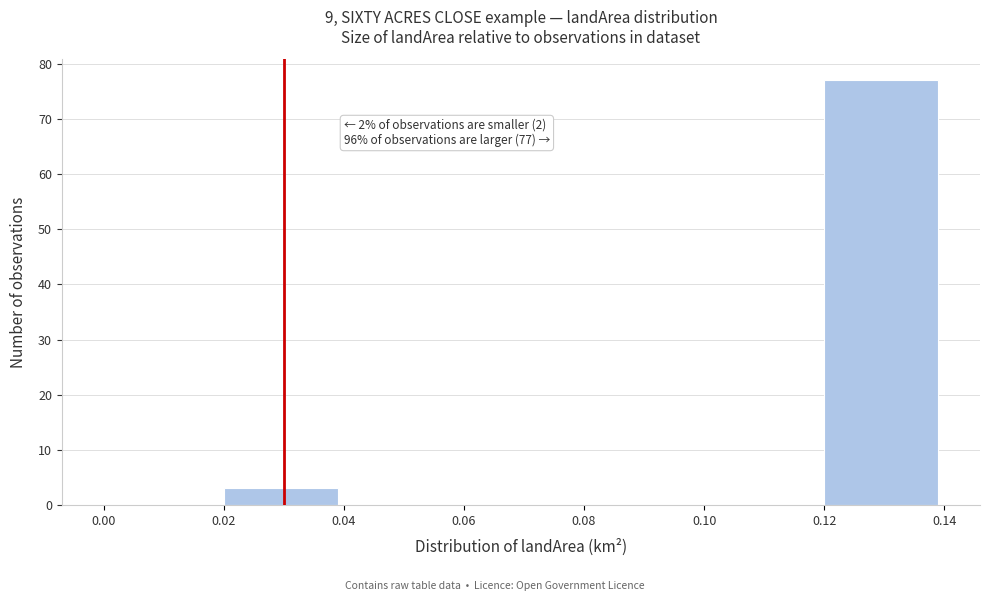

Over which range of the x-axis is the bar tallest?

0.12 to 0.14